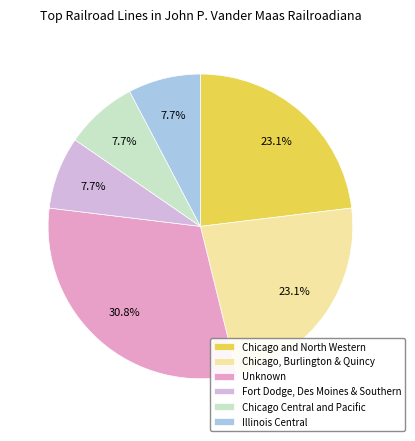

To the nearest percent, what percentage of the pie is Chicago, Burlington & Quincy?

23%